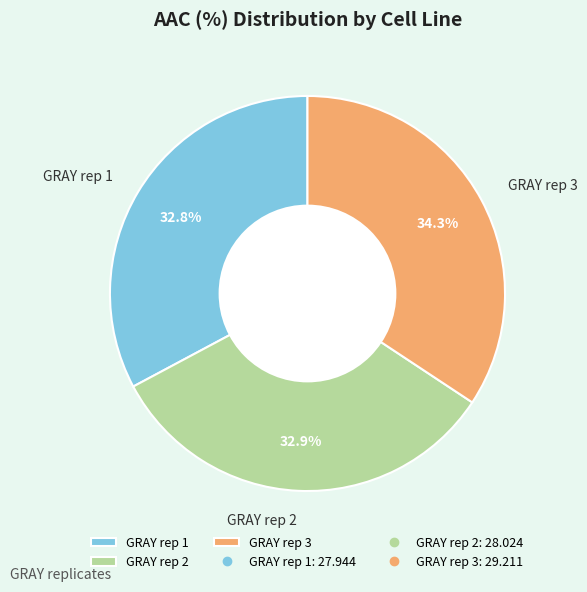

How many segments does this pie chart have?

3